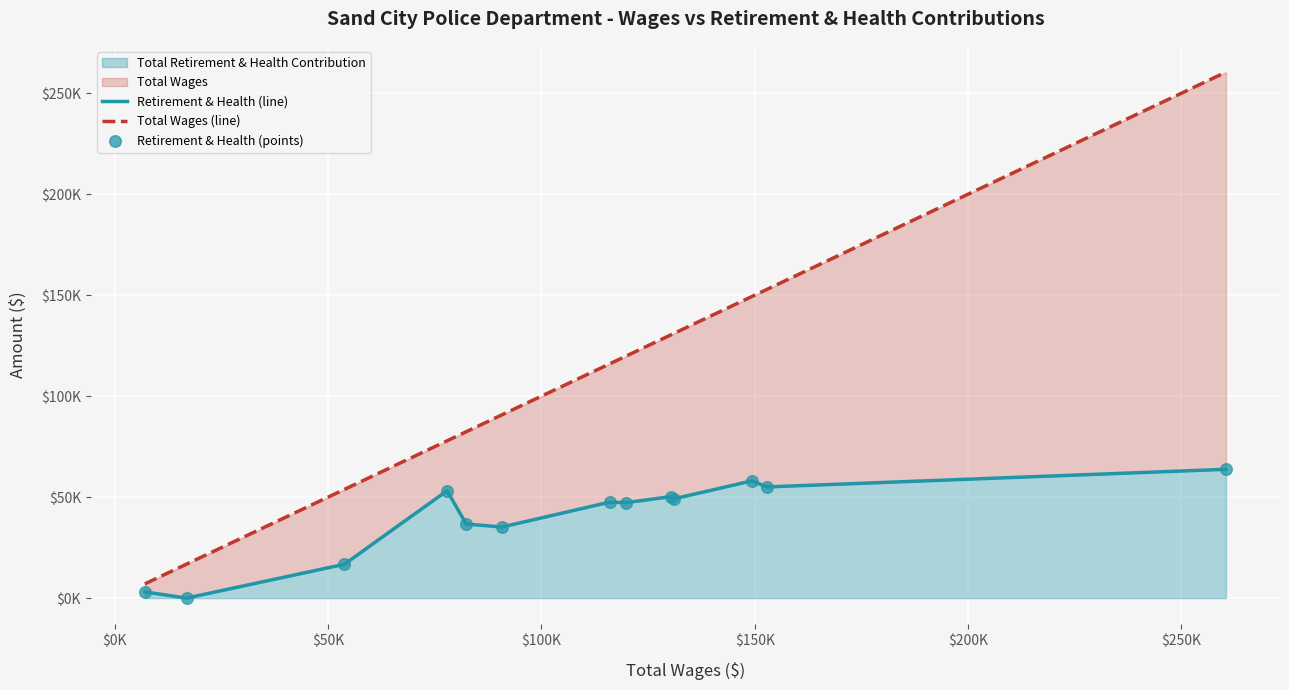

At how many categories does at least one series exceed 147867?

3